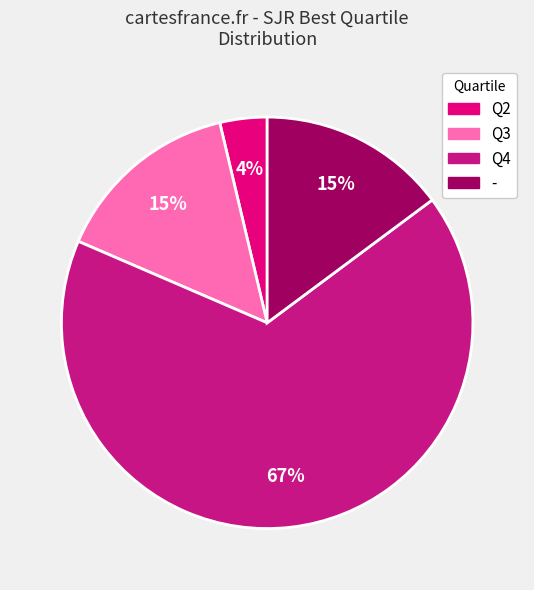

What is the smallest slice in the pie chart?

Q2